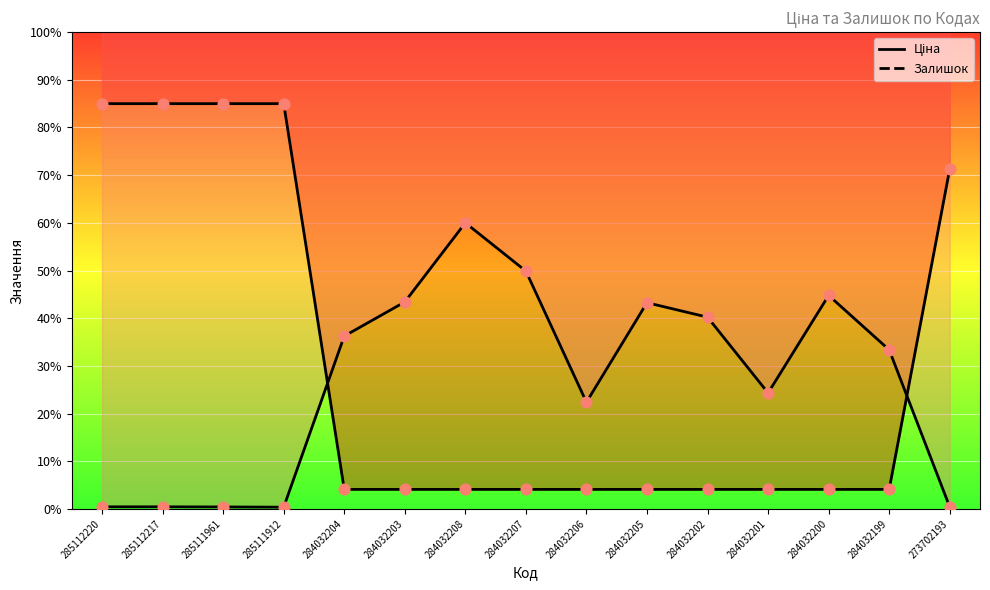

What is the total value across all series at 285112217?

10148.4